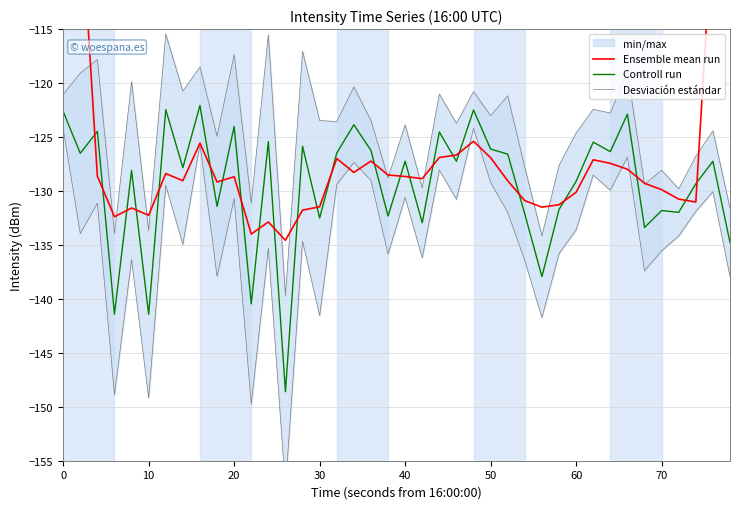

How many data points in Ensemble mean run are above -128?

14